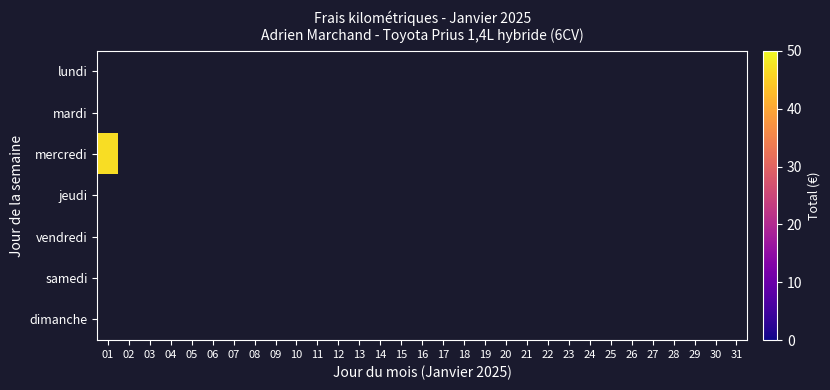

Count the number of data series in this chart.

7